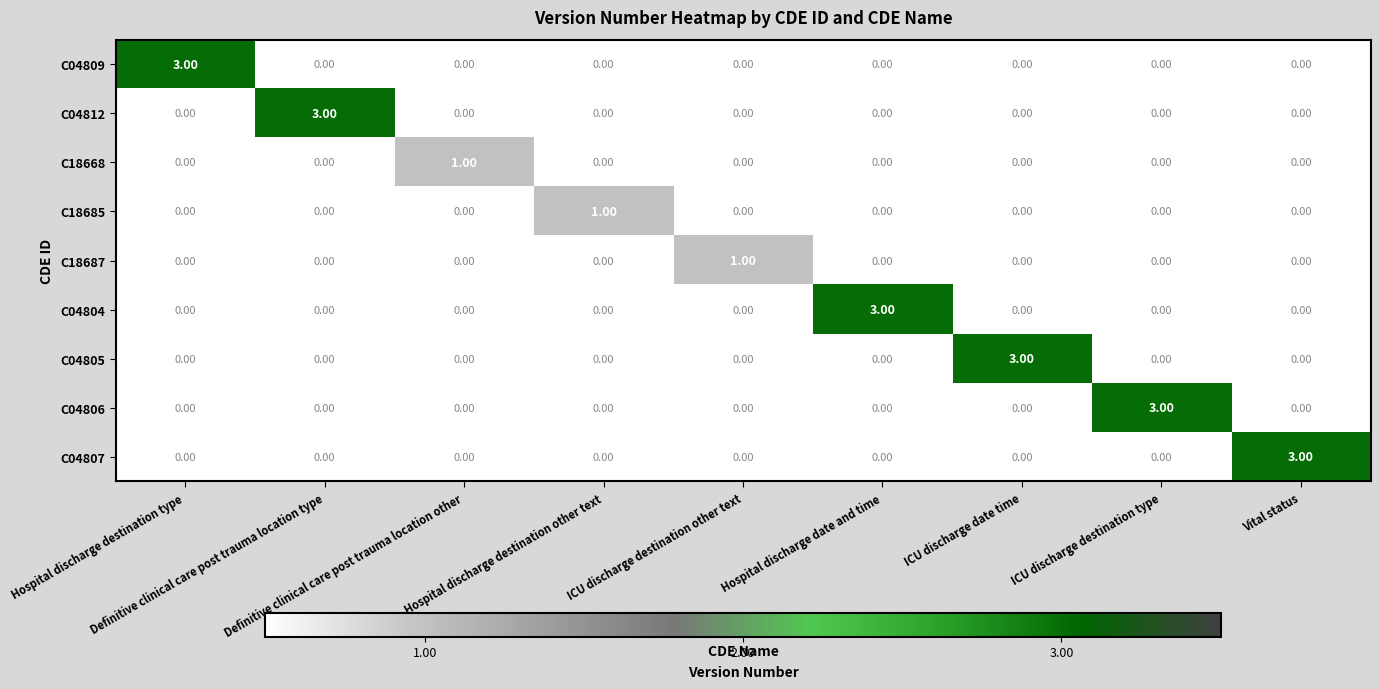

What is the difference between the maximum and minimum values in the C04806 series?

3